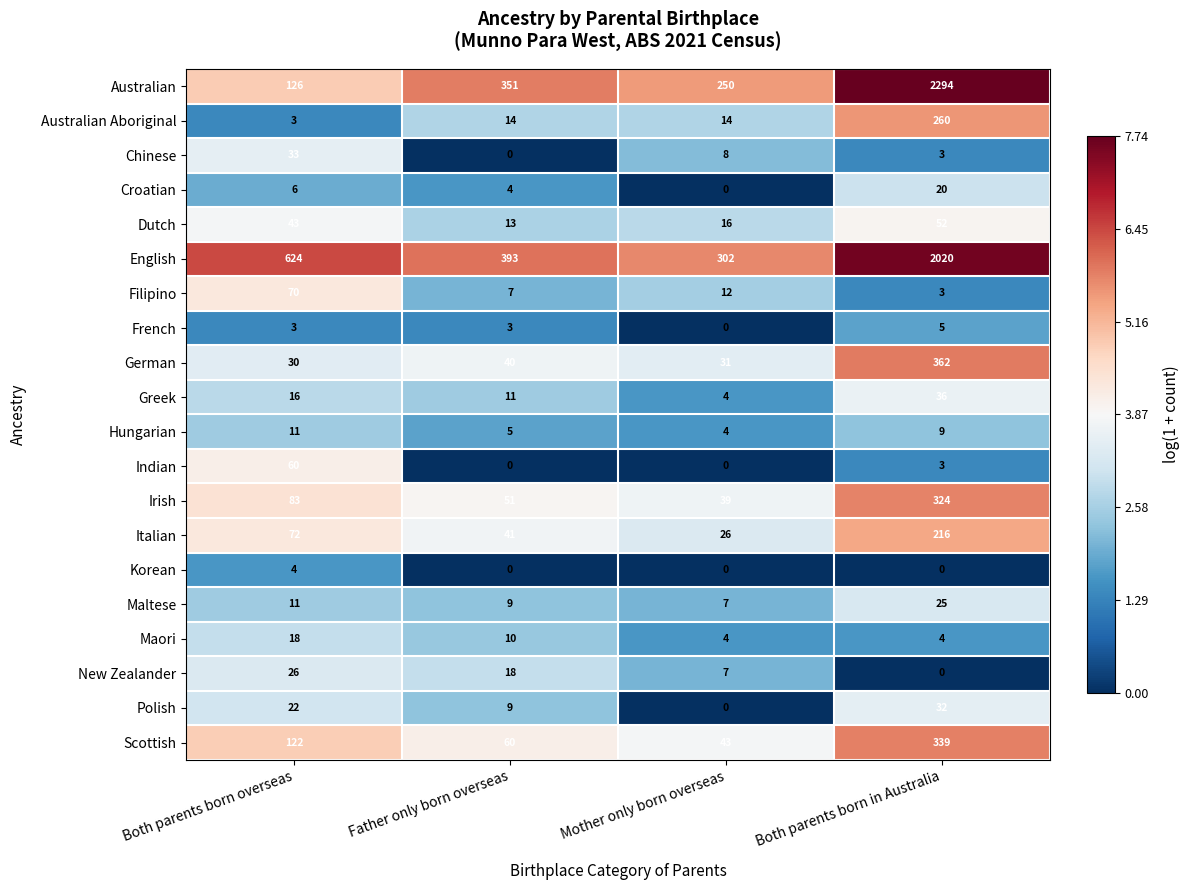

Which category has the highest value across all series?

Both parents born in Australia